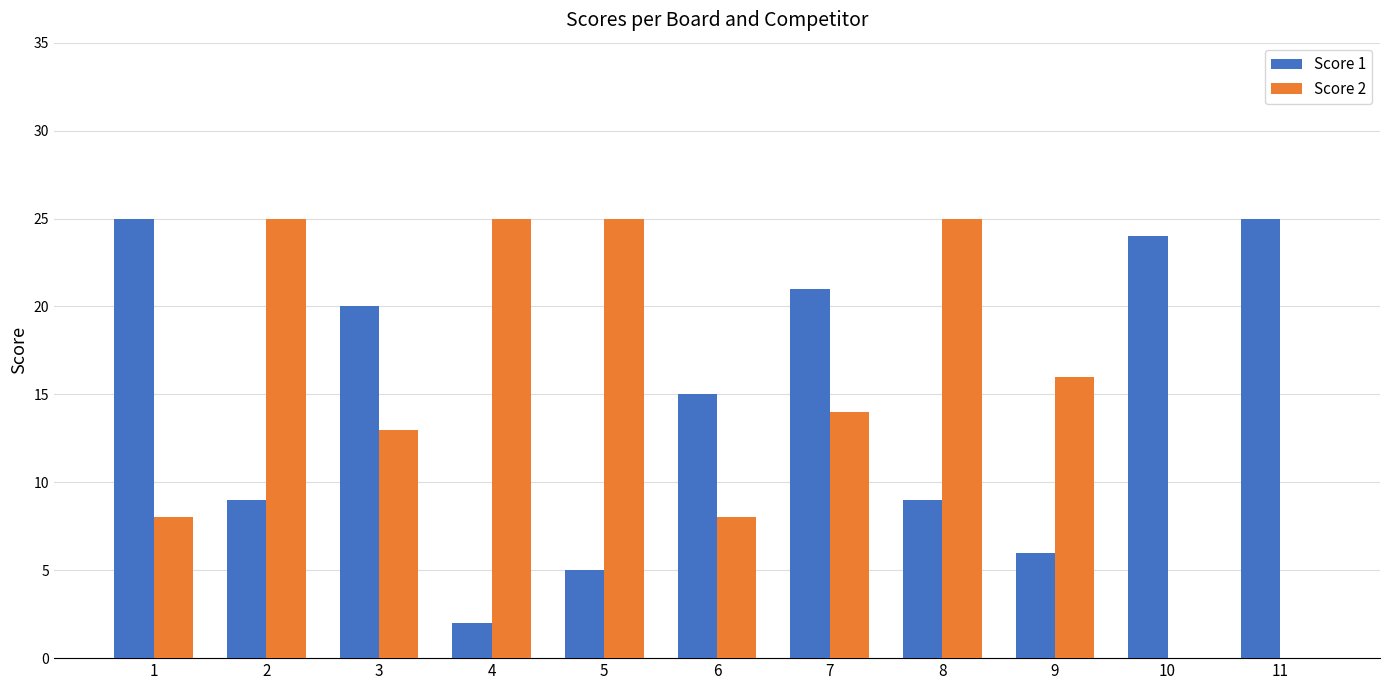

How many distinct data groups are displayed?

2